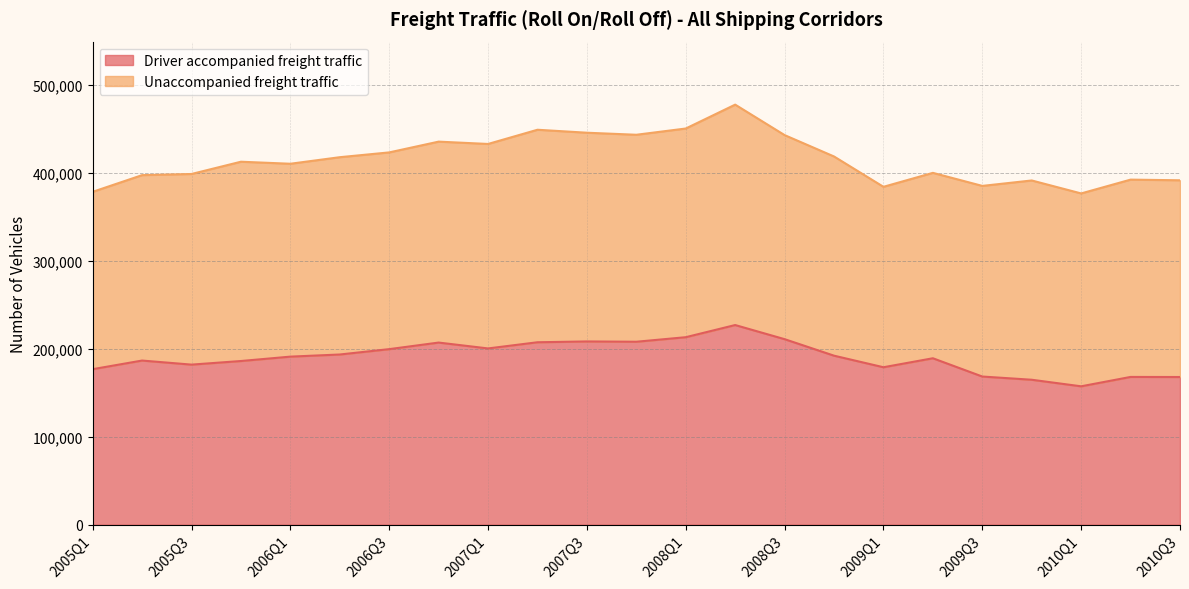

The value at 2009Q4 is 164739. True or false?

True